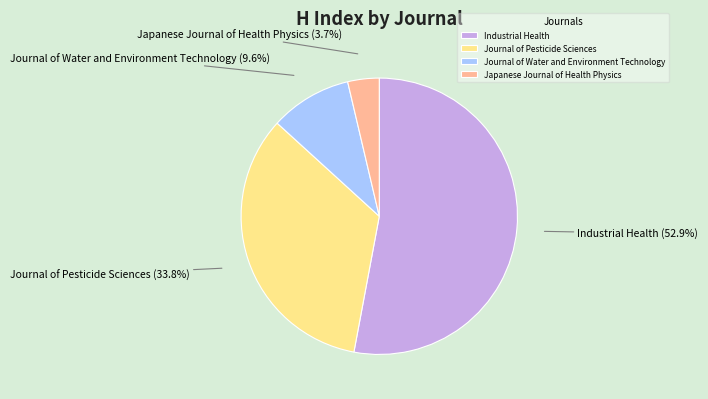

How many segments does this pie chart have?

4